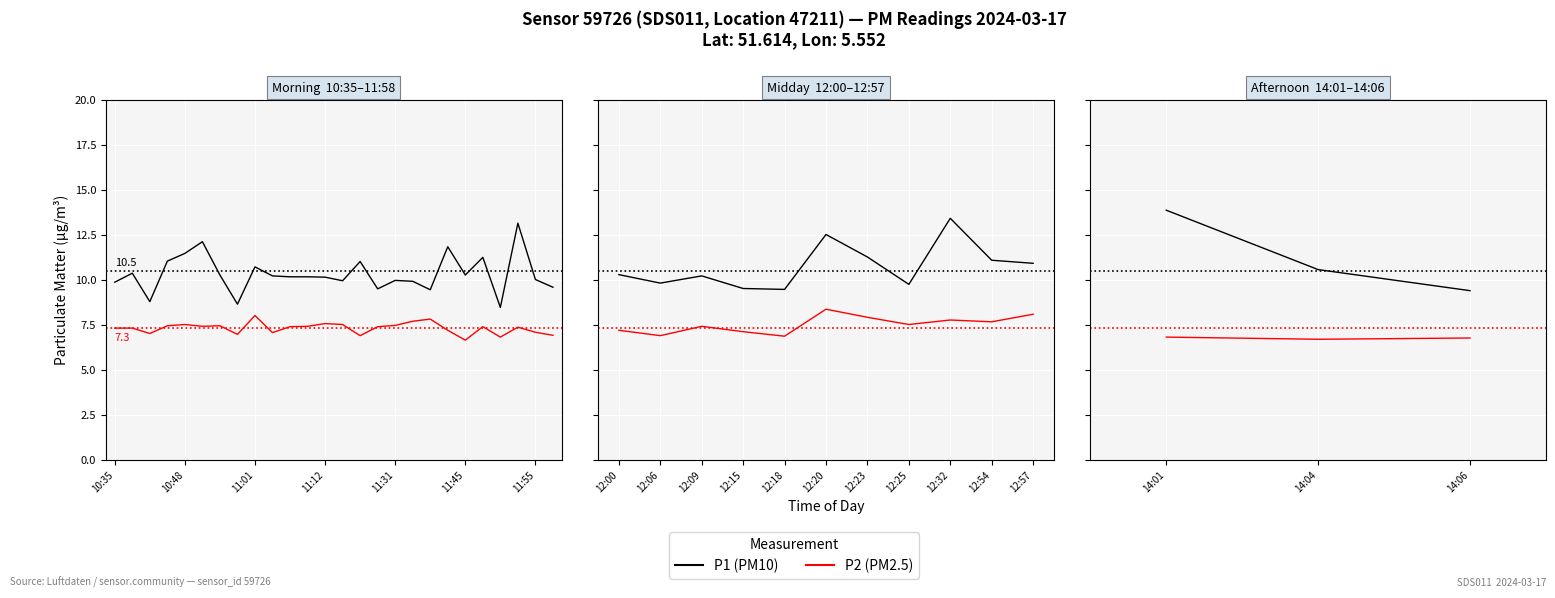

What is the value of the P1 (PM10) point at the 2nd from the left?

10.6